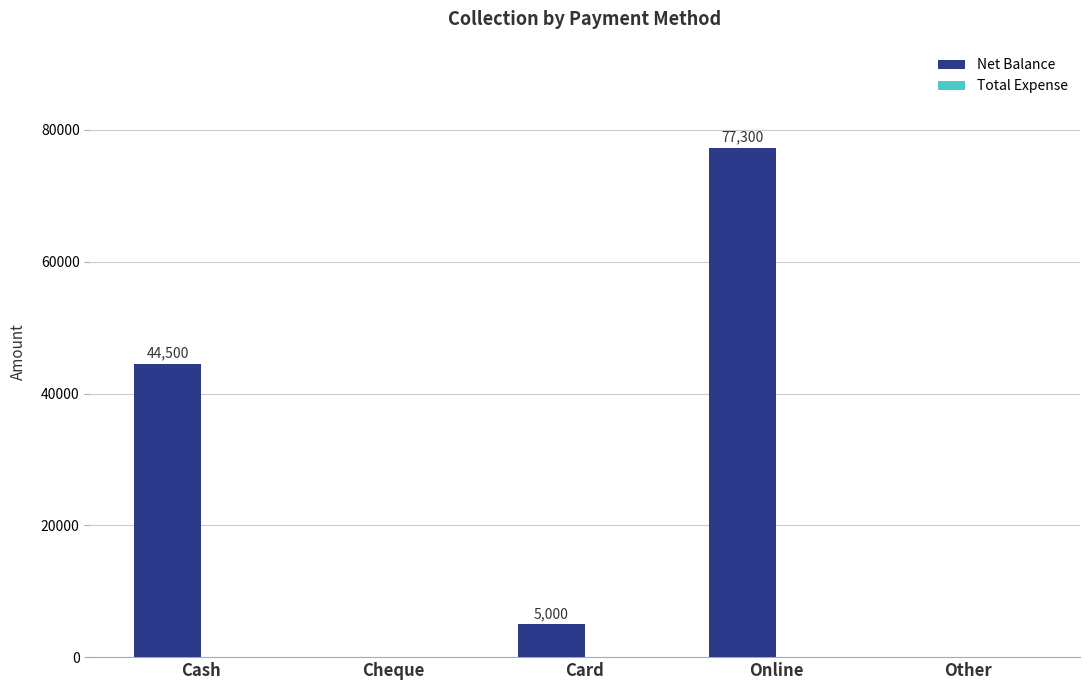

Reading left to right, transcribe all the data shown in this chart.

Cash=44500	Cheque=0	Card=5000	Online=77300	Other=0